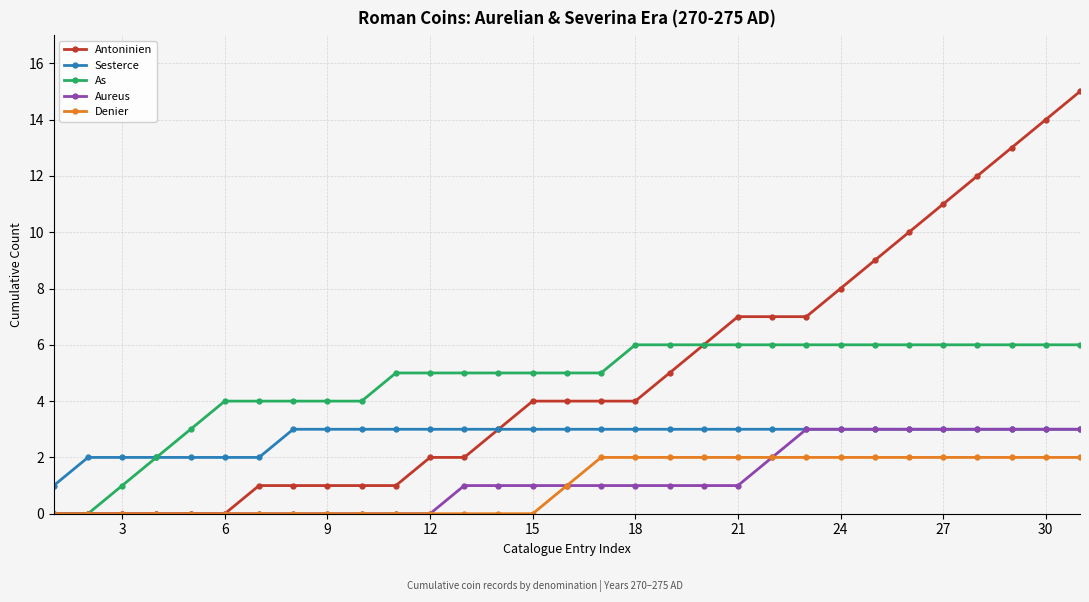

Which series has the largest range (max minus min)?

Antoninien